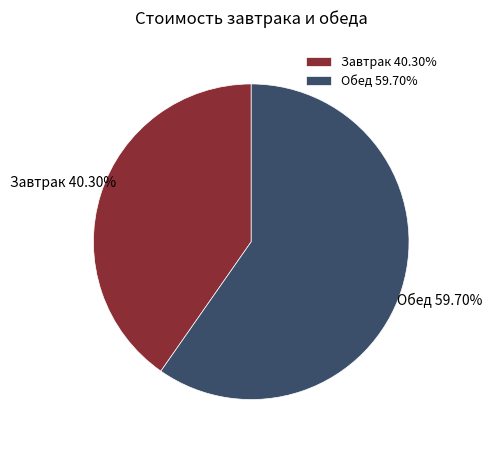

Is the sum of Обед and Завтрак greater than half?

Yes